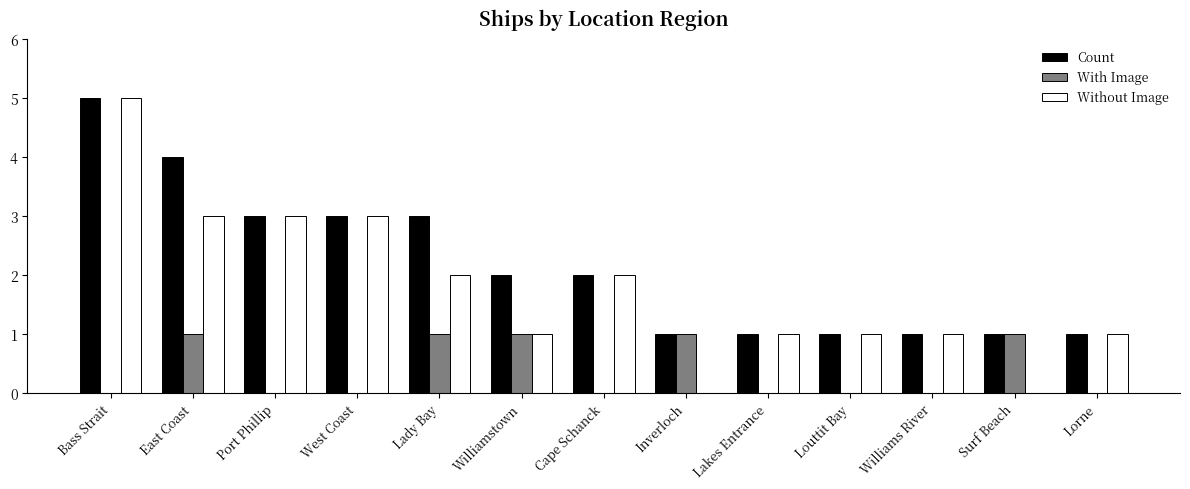

What is the sum of the Count values at Lakes Entrance and Port Phillip?

4